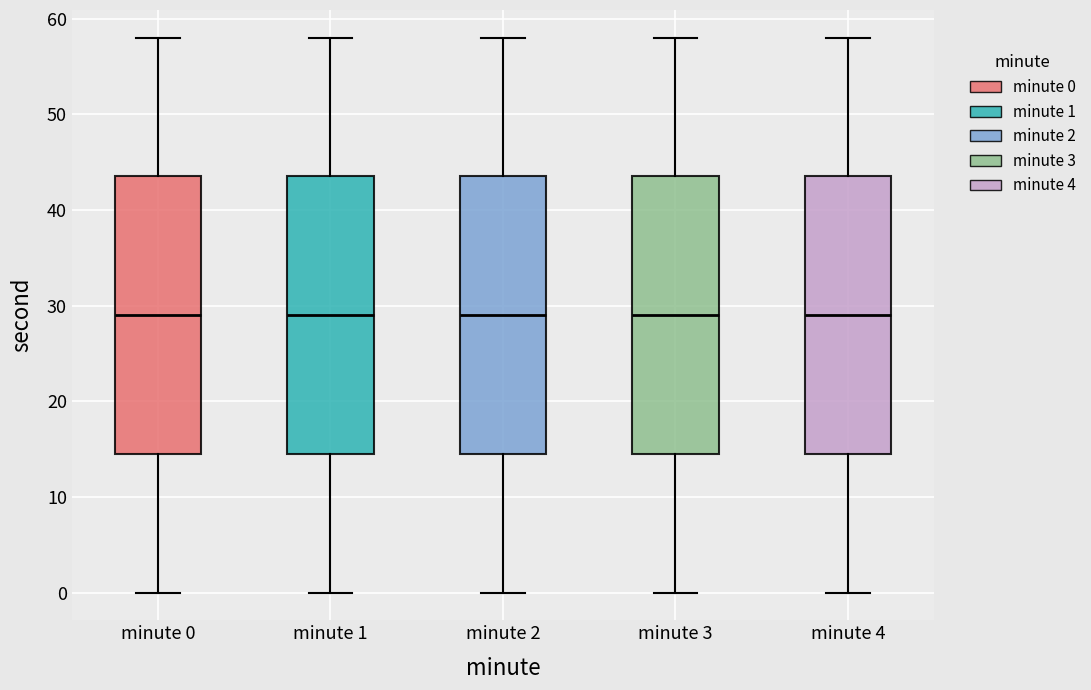

Reading left to right, transcribe this box plot: for each box, give where its median line is, the range the box spans, and where its two whiskers end, as read against the y-axis. The values are not printed on the chart, so give them approximately, as read against the axis.

minute 0: median 29, box 15 to 44, whiskers 0 to 58
minute 1: median 29, box 15 to 44, whiskers 0 to 58
minute 2: median 29, box 15 to 44, whiskers 0 to 58
minute 3: median 29, box 15 to 44, whiskers 0 to 58
minute 4: median 29, box 15 to 44, whiskers 0 to 58